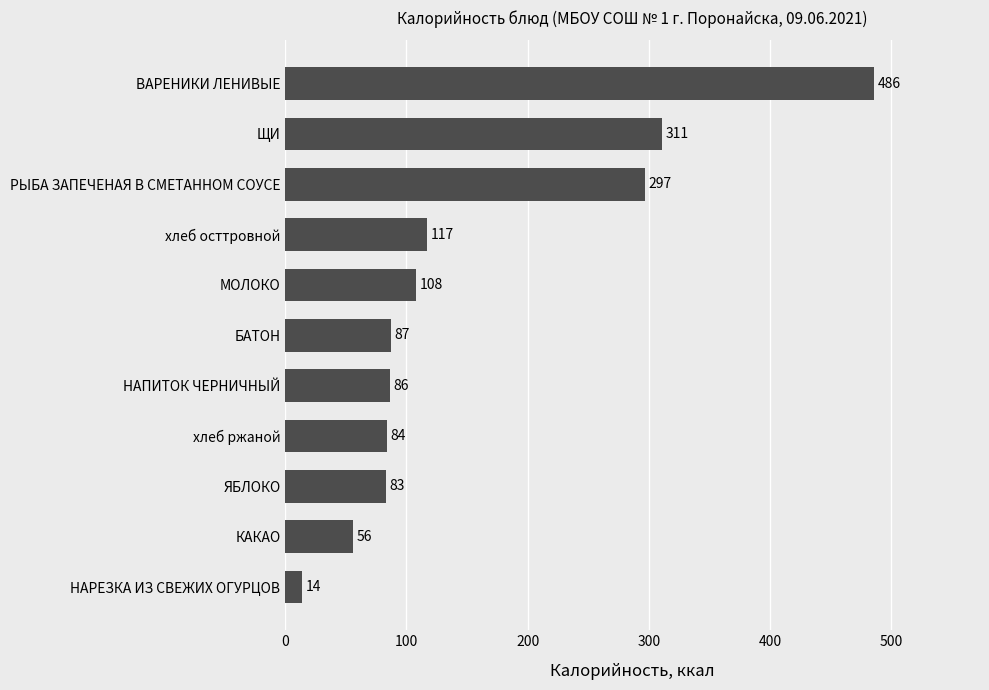

Approximately how many times larger is the value at БАТОН compared to МОЛОКО?

0.8